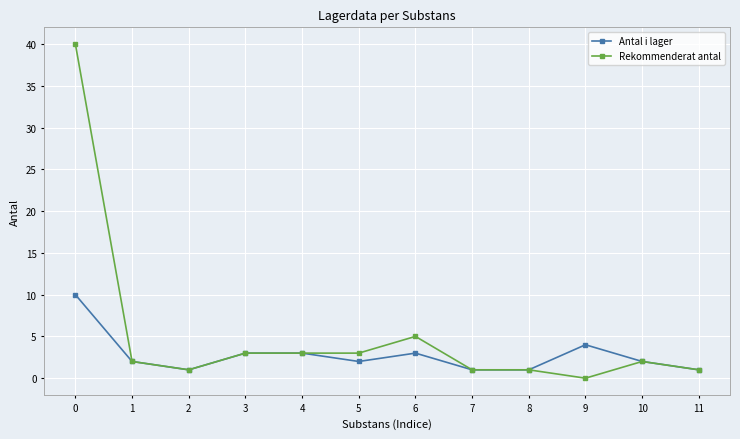

Which series has the largest range (max minus min)?

Rekommenderat antal